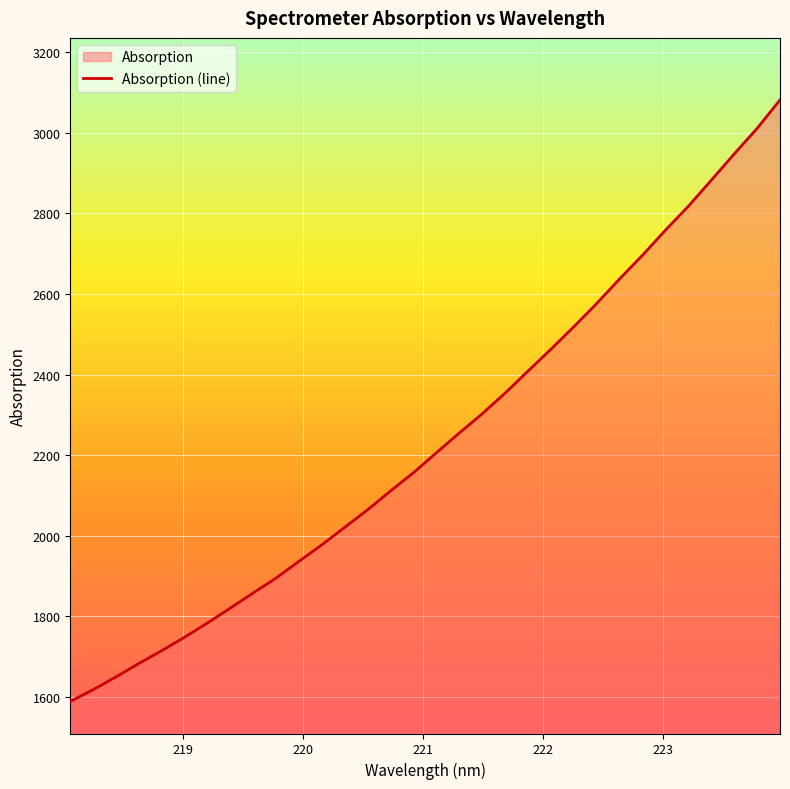

What is the sum of all values?

71557.6